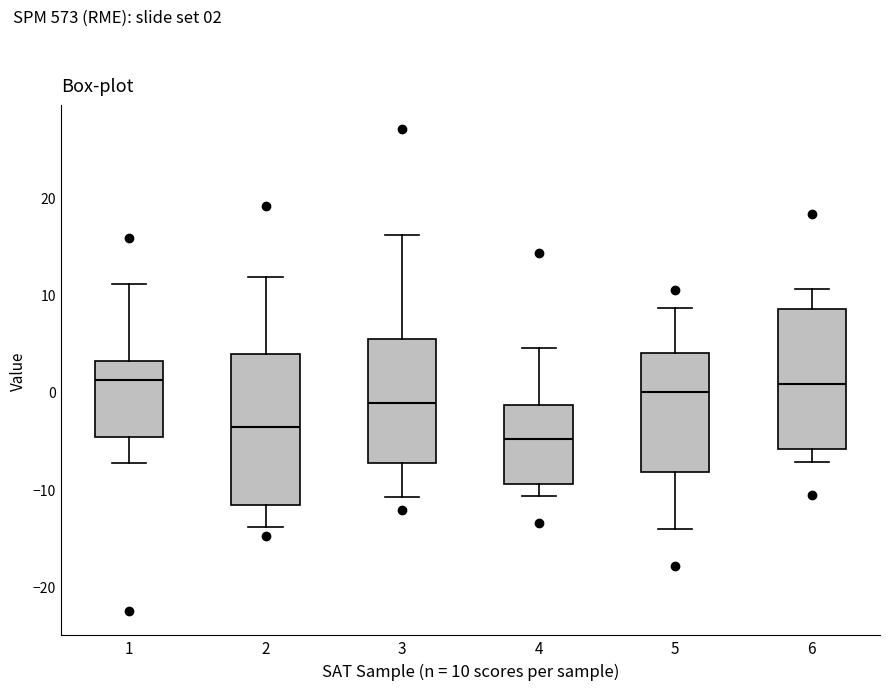

Comparing the boxes themselves (not the whiskers), which one is the tallest?

2